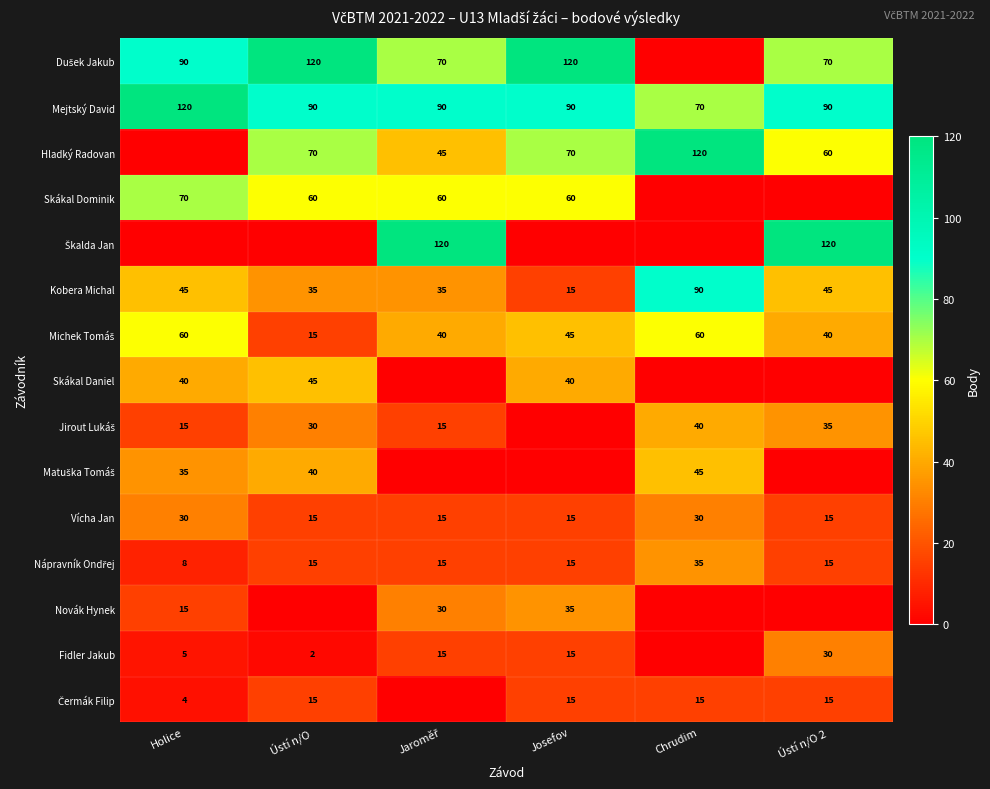

The Skákal Daniel series shows 75 at Ústí n/O. True or false?

False